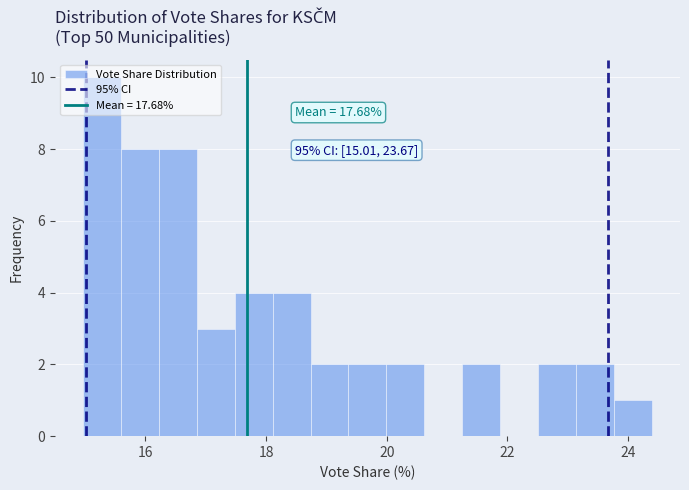

Read against the x-axis, roughly where is the centre of the tallest bar?

15.2